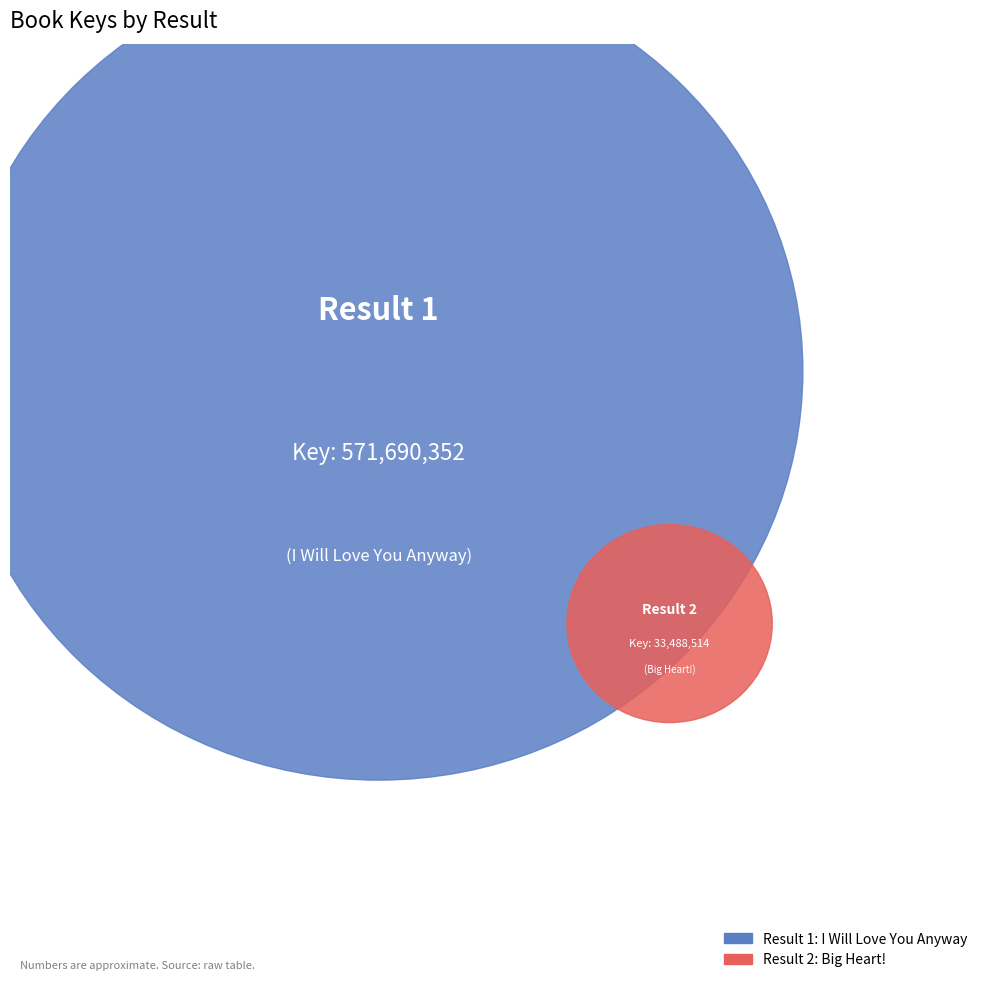

The 1 slice represents 88% of the pie. True or false?

False